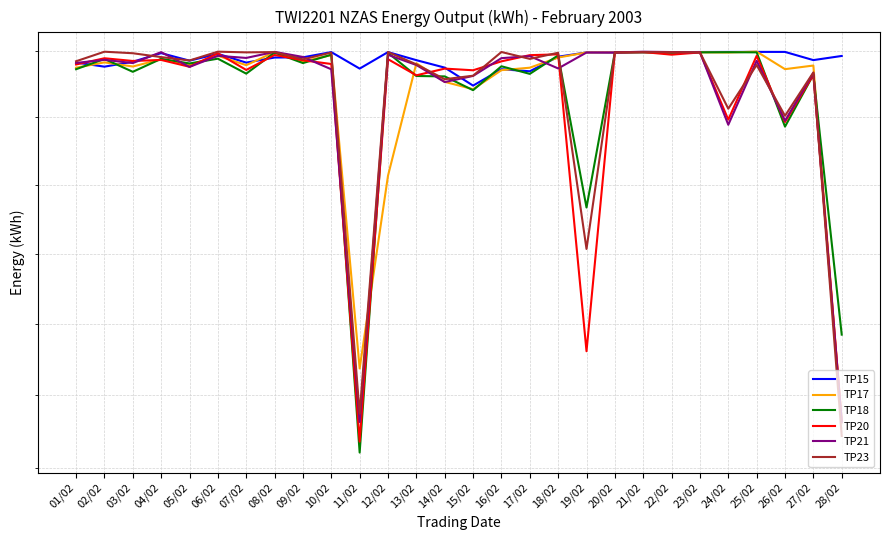

Reading left to right, list all the values displayed in this chart.

TP15: 01/02=299118	02/02=298806	03/02=299178	04/02=299830	05/02=299260	06/02=299776	07/02=299112	08/02=299496	09/02=299512	10/02=299908	11/02=298660	12/02=299910	13/02=299298	14/02=298734	15/02=297380	16/02=298612	17/02=298458	18/02=299558	19/02=299882	20/02=299862	21/02=299894	22/02=299900	23/02=299916	24/02=299920	25/02=299924	26/02=299922	27/02=299302	28/02=299616
TP17: 01/02=298726	02/02=299130	03/02=298818	04/02=299362	05/02=298938	06/02=299630	07/02=298920	08/02=299916	09/02=299190	10/02=299684	11/02=276864	12/02=290688	13/02=299066	14/02=297660	15/02=297110	16/02=298542	17/02=298728	18/02=299496	19/02=299882	20/02=299886	21/02=299896	22/02=299898	23/02=299894	24/02=299878	25/02=299946	26/02=298618	27/02=298892	28/02=273116
TP18: 01/02=298614	02/02=299390	03/02=298418	04/02=299400	05/02=299048	06/02=299410	07/02=298280	08/02=299868	09/02=299078	10/02=299708	11/02=271042	12/02=299852	13/02=298102	14/02=298072	15/02=297036	16/02=298836	17/02=298262	18/02=299660	19/02=288358	20/02=299892	21/02=299902	22/02=299856	23/02=299888	24/02=299900	25/02=299890	26/02=294312	27/02=298202	28/02=279242
TP20: 01/02=298970	02/02=299442	03/02=299236	04/02=299314	05/02=298798	06/02=299816	07/02=298558	08/02=299690	09/02=299290	10/02=299008	11/02=271792	12/02=299370	13/02=298154	14/02=298660	15/02=298534	16/02=299208	17/02=299676	18/02=299738	19/02=278072	20/02=299884	21/02=299912	22/02=299714	23/02=299882	24/02=294830	25/02=299626	26/02=294658	27/02=298192	28/02=273270
TP21: 01/02=299088	02/02=299322	03/02=299078	04/02=299906	05/02=298788	06/02=299626	07/02=299466	08/02=299926	09/02=299540	10/02=298608	11/02=273144	12/02=299702	13/02=298932	14/02=297646	15/02=298108	16/02=299450	17/02=299602	18/02=298672	19/02=299878	20/02=299882	21/02=299938	22/02=299912	23/02=299898	24/02=294450	25/02=299248	26/02=294752	27/02=298330	28/02=273128
TP23: 01/02=299216	02/02=299938	03/02=299822	04/02=299530	05/02=299274	06/02=299940	07/02=299888	08/02=299910	09/02=299360	10/02=299872	11/02=273712	12/02=299914	13/02=298982	14/02=297860	15/02=298124	16/02=299916	17/02=299394	18/02=299858	19/02=285354	20/02=299886	21/02=299906	22/02=299902	23/02=299890	24/02=295648	25/02=298932	26/02=295118	27/02=298372	28/02=272182